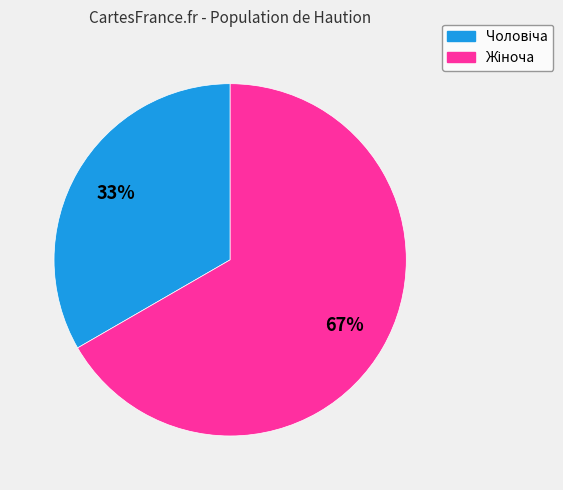

To the nearest percent, what is the average slice percentage?

50%